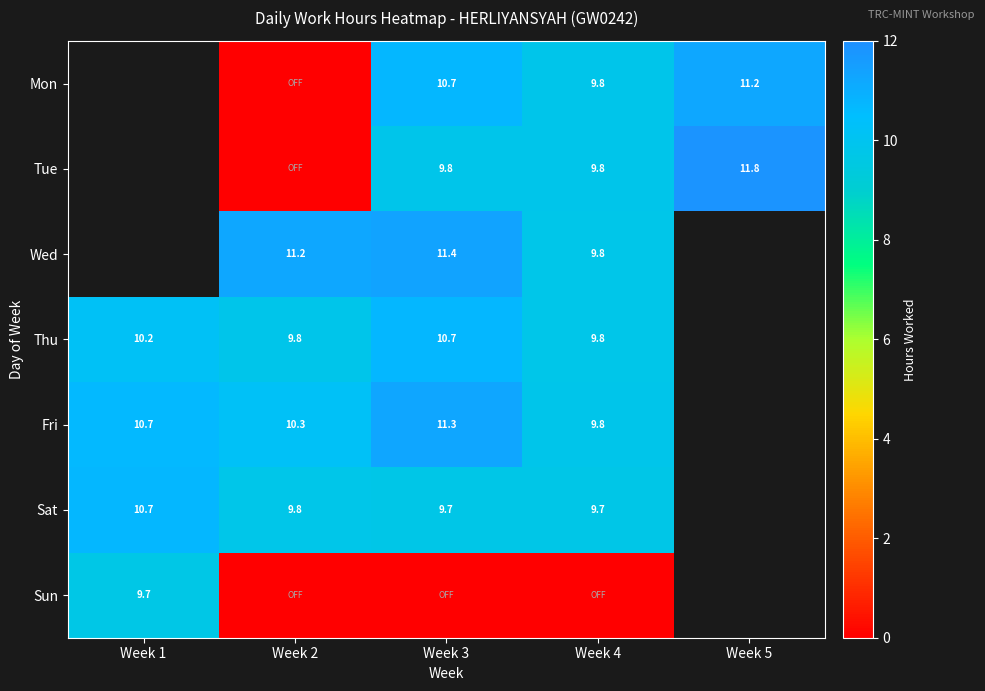

The Tue series shows 4.8 at Week 4. True or false?

False